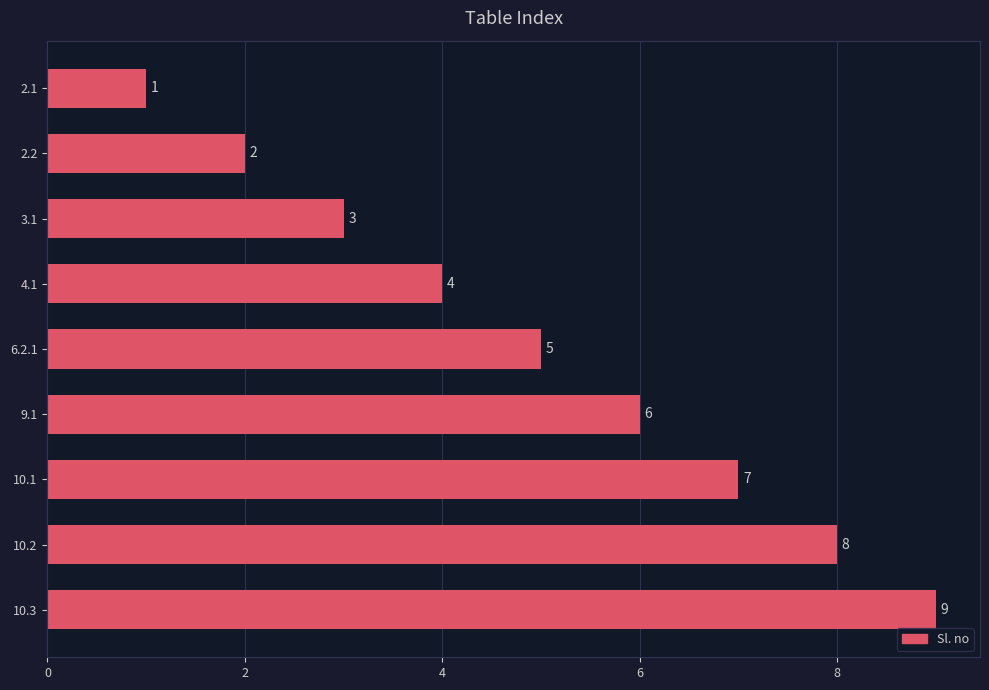

At which category does the chart reach its peak across all series?

10.3